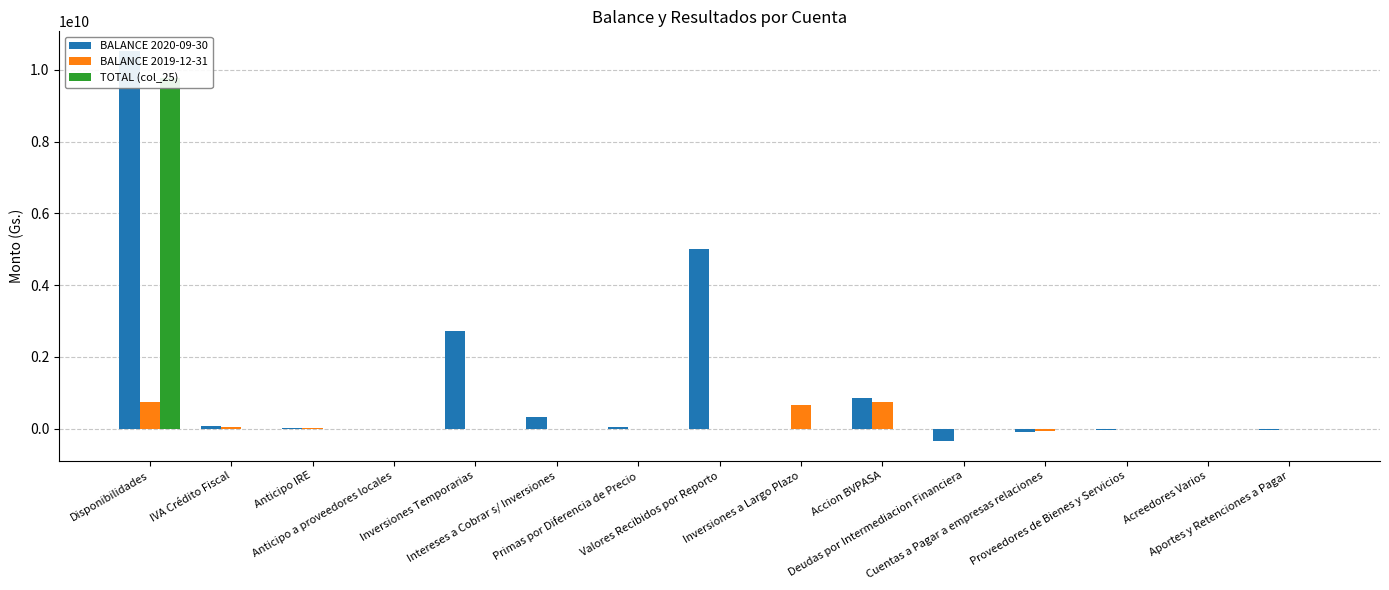

Where is TOTAL (col_25) nearest to the value 4887986027?

IVA Crédito Fiscal